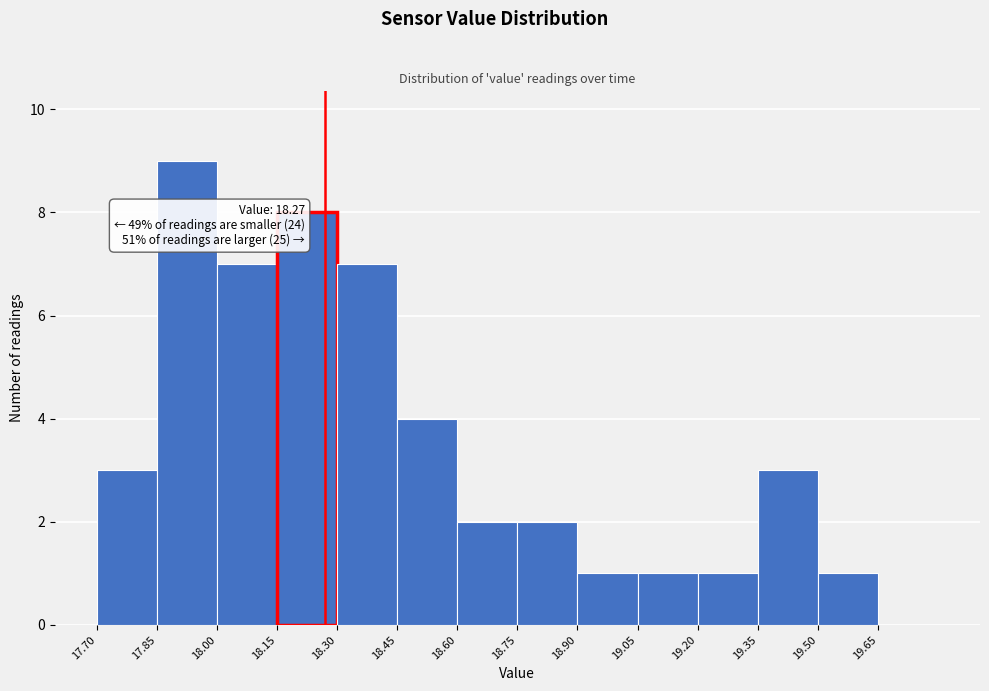

Which range on the x-axis has the tallest bar?

17.85 to 18.00